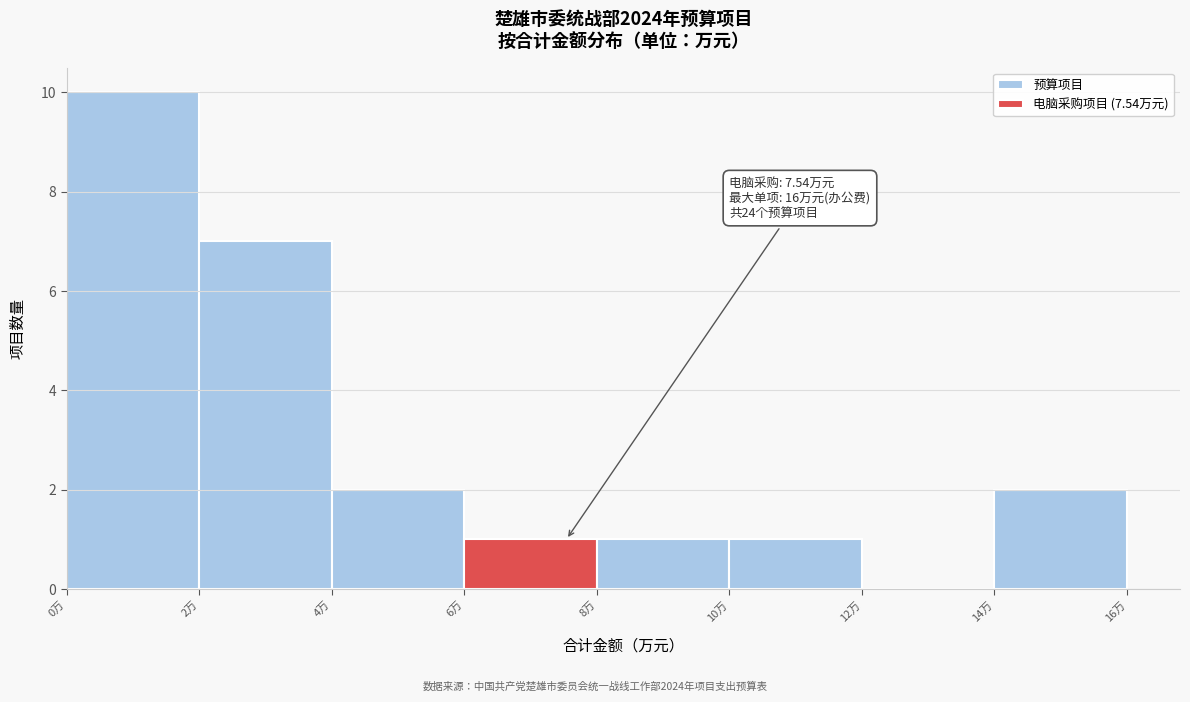

Which range on the x-axis has the tallest bar?

0 to 2